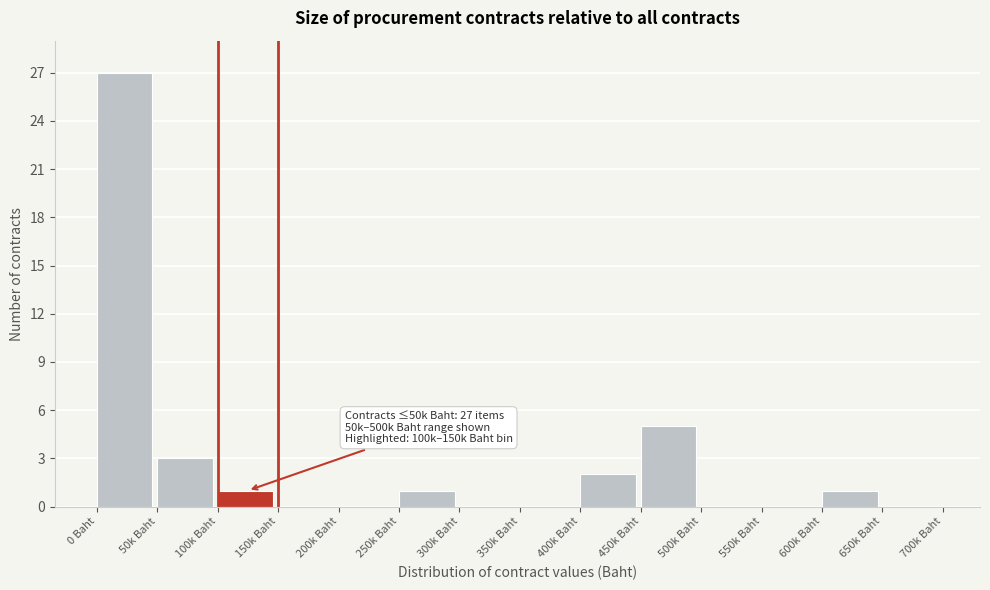

Reading left to right, transcribe all the data shown in this chart.

0 Baht=27	50k Baht=3	100k Baht=1	150k Baht=0	200k Baht=0	250k Baht=1	300k Baht=0	350k Baht=0	400k Baht=2	450k Baht=5	500k Baht=0	550k Baht=0	600k Baht=1	650k Baht=0